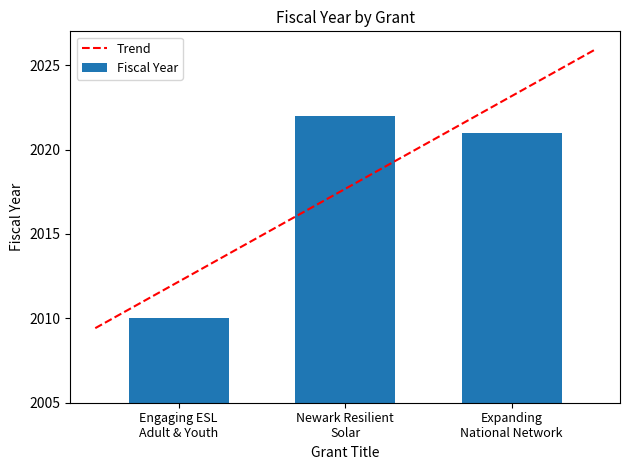

What is the difference between the maximum and minimum values in the Fiscal Year series?

12